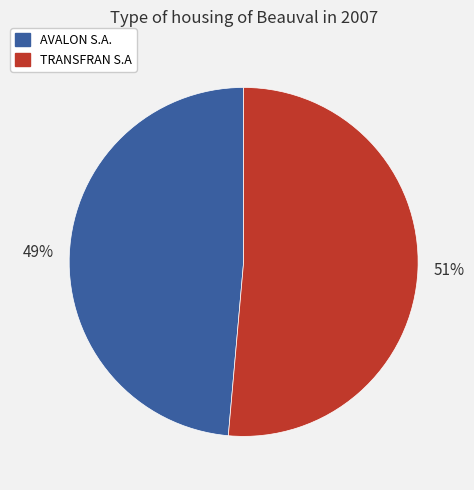

Combined, do TRANSFRAN S.A and AVALON S.A. account for over 50%?

Yes